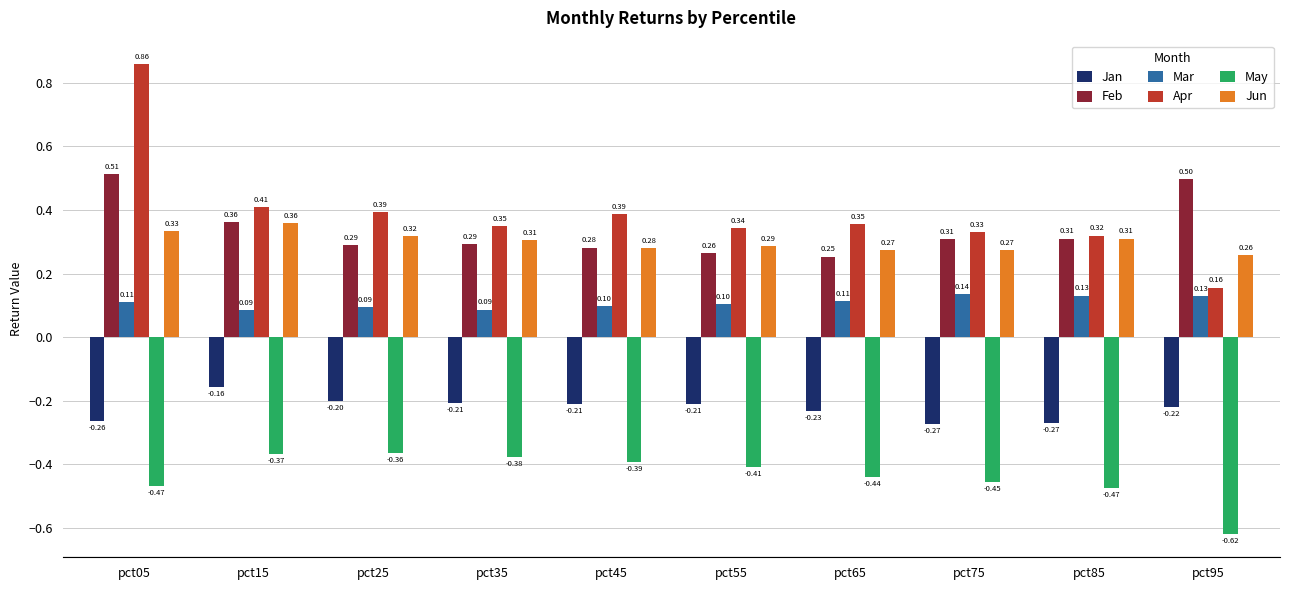

What is the sum of all May values?

-4.4